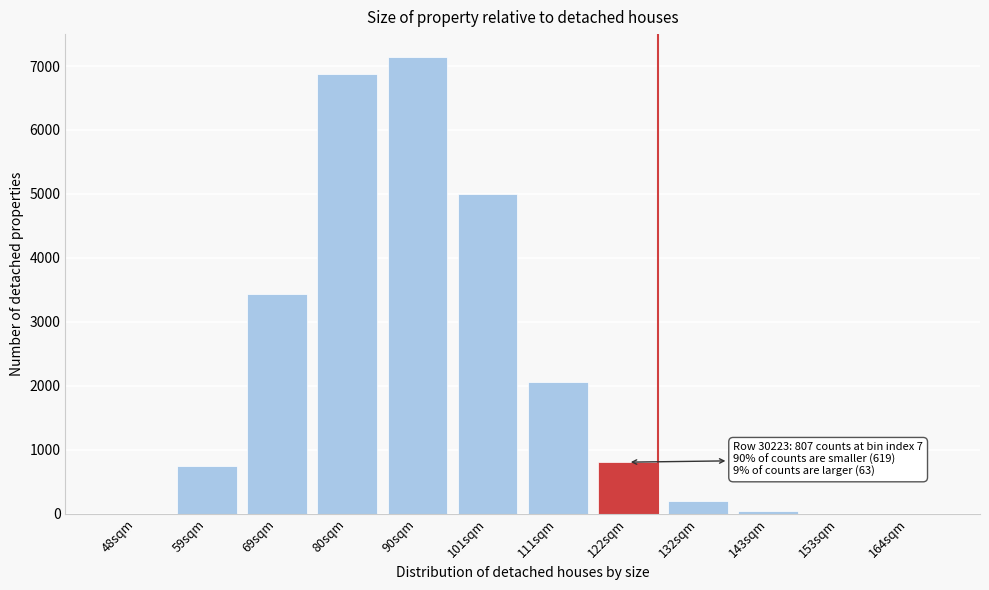

Where is the data nearest to the value 3571?

69sqm